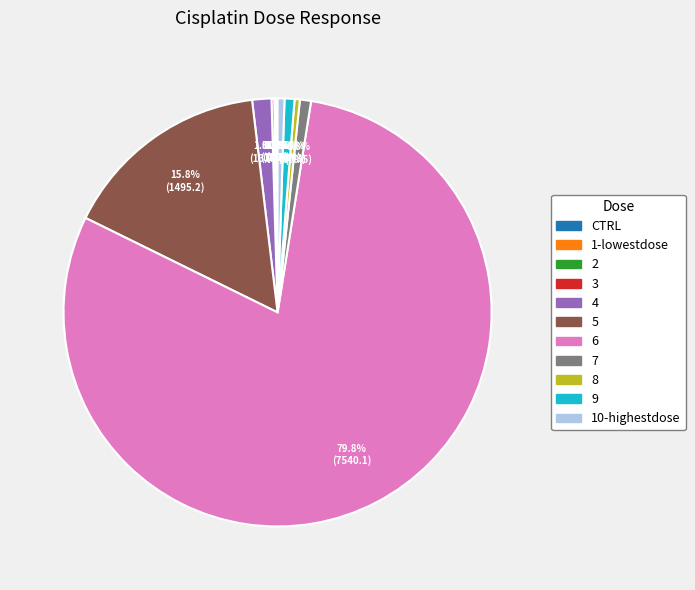

Combined, do 6 and 9 account for over 50%?

Yes